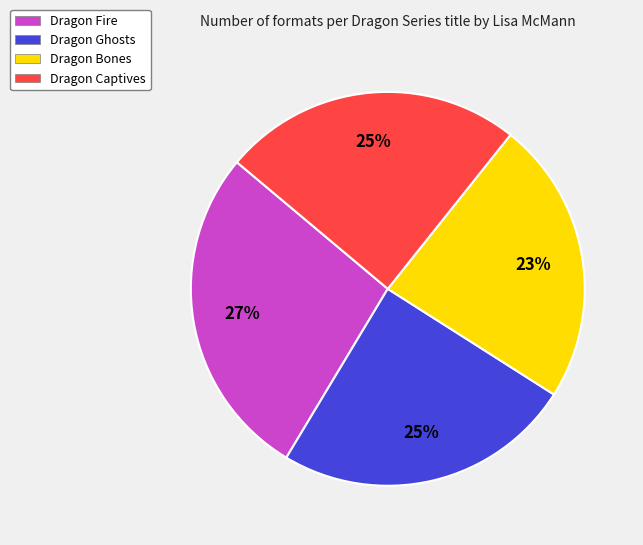

Approximately how many times larger is the value at Dragon Fire compared to Dragon Bones?

1.2